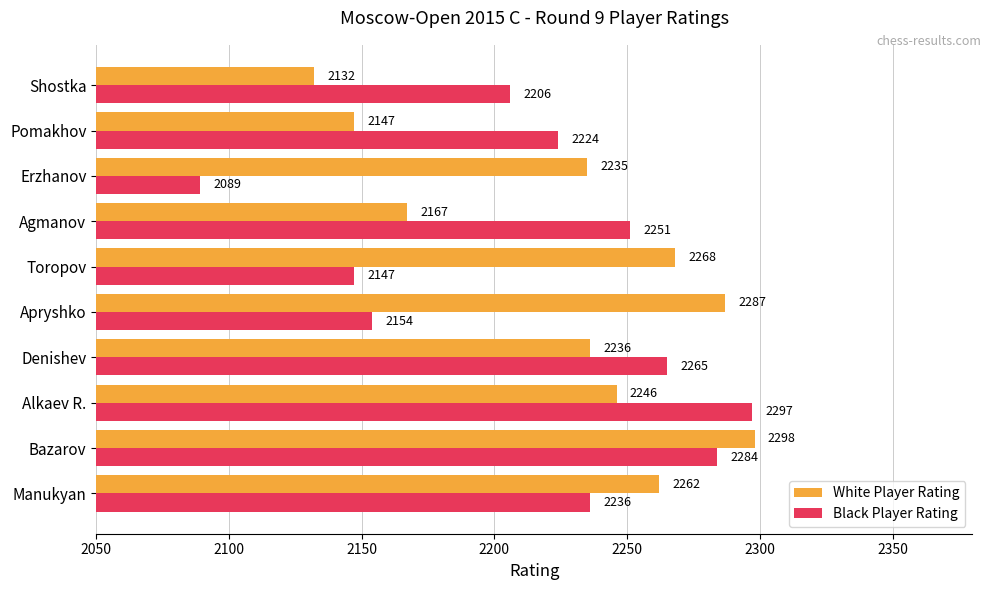

Which series has the largest range (max minus min)?

Black Player Rating